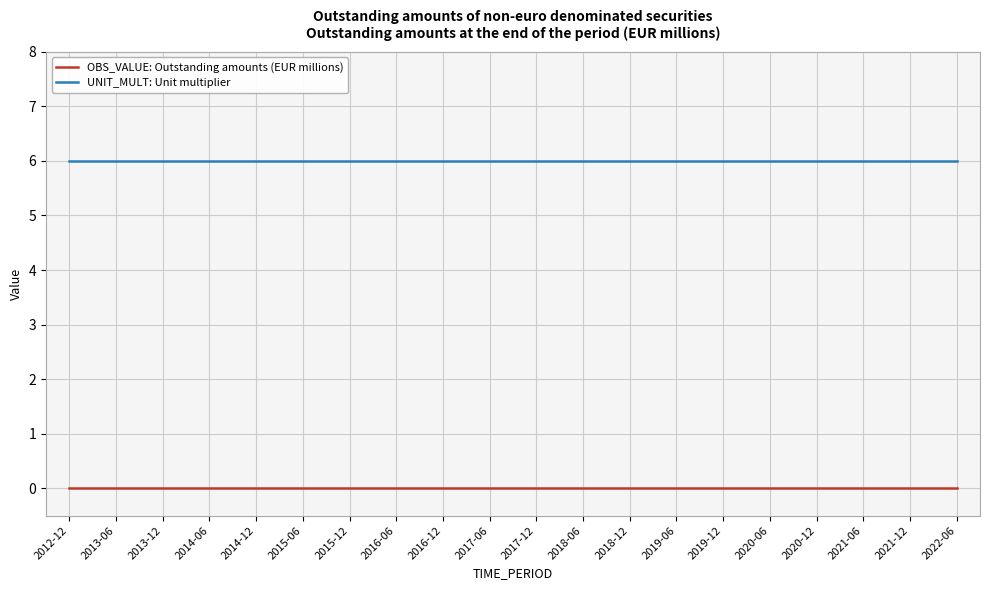

Rank the series by their average value, from lowest to highest.

OBS_VALUE: Outstanding amounts (EUR millions), UNIT_MULT: Unit multiplier